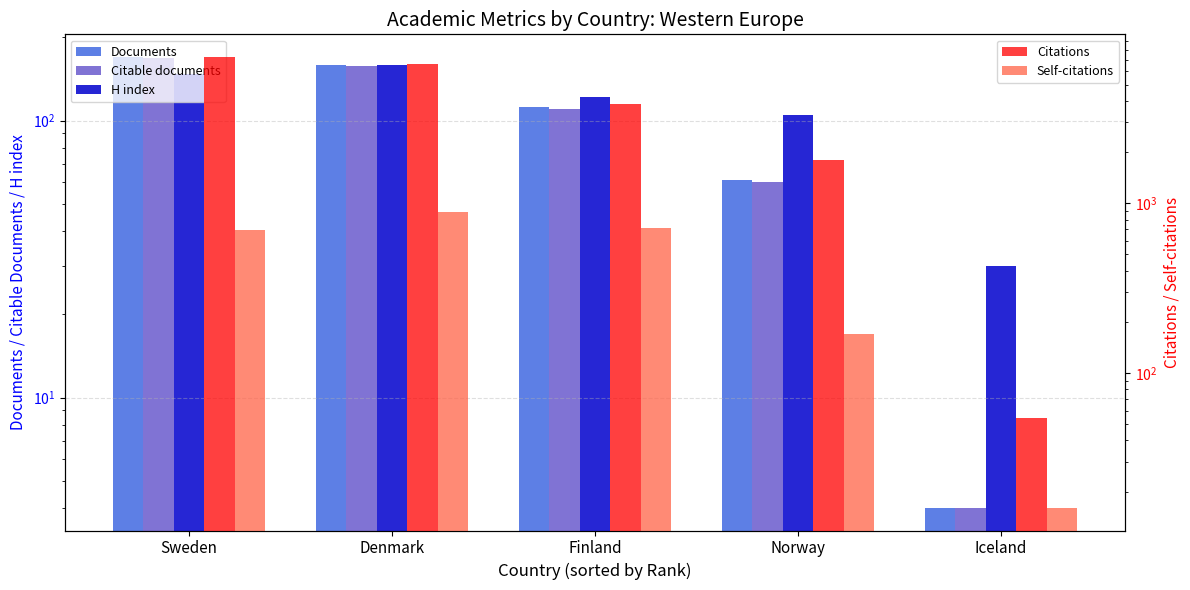

Which label corresponds to the smallest value in the chart?

Iceland